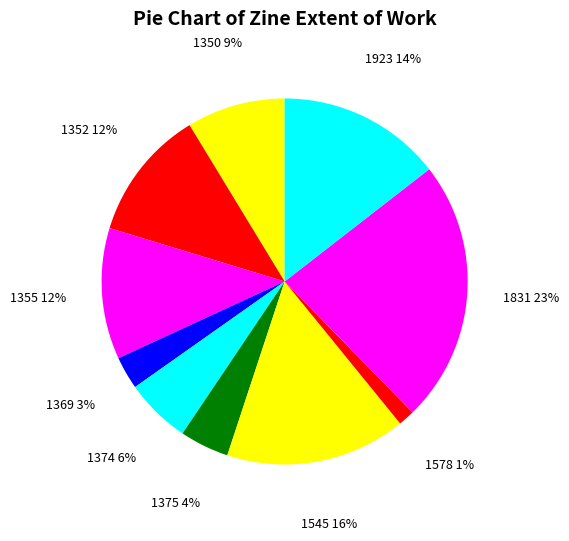

Combined, do 1355 and 1369 account for over 50%?

No